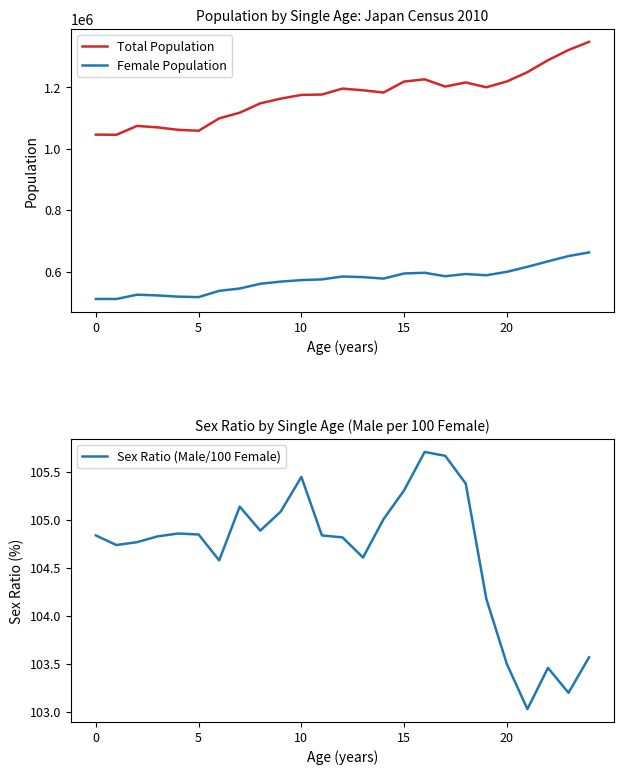

How many data points in Sex Ratio (Male/100 Female) are above 104?

20